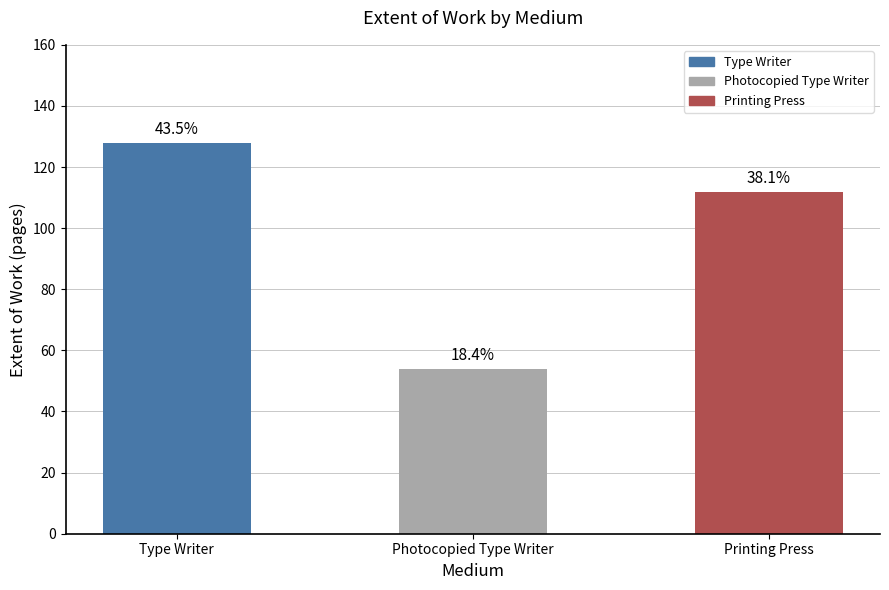

How many bars are there in total?

3